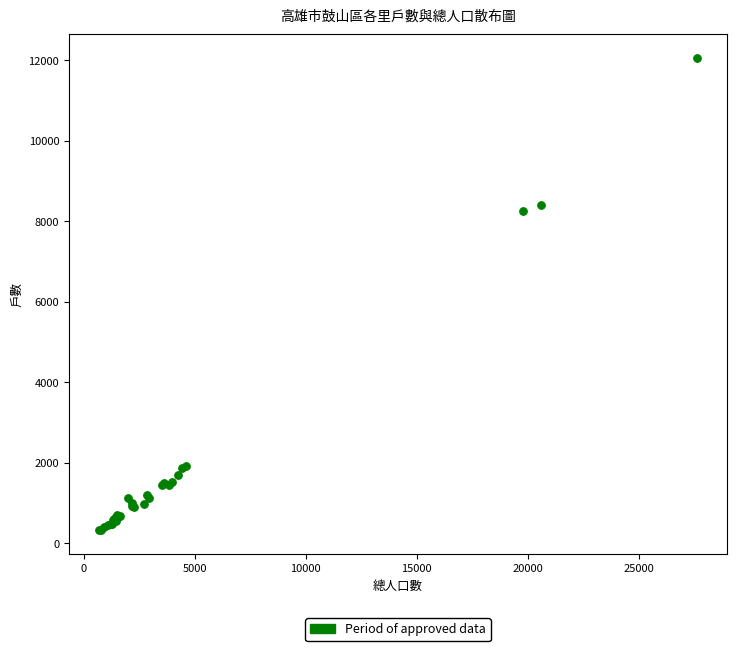

What Y value in the scatter plot is closest to 6190?

8242